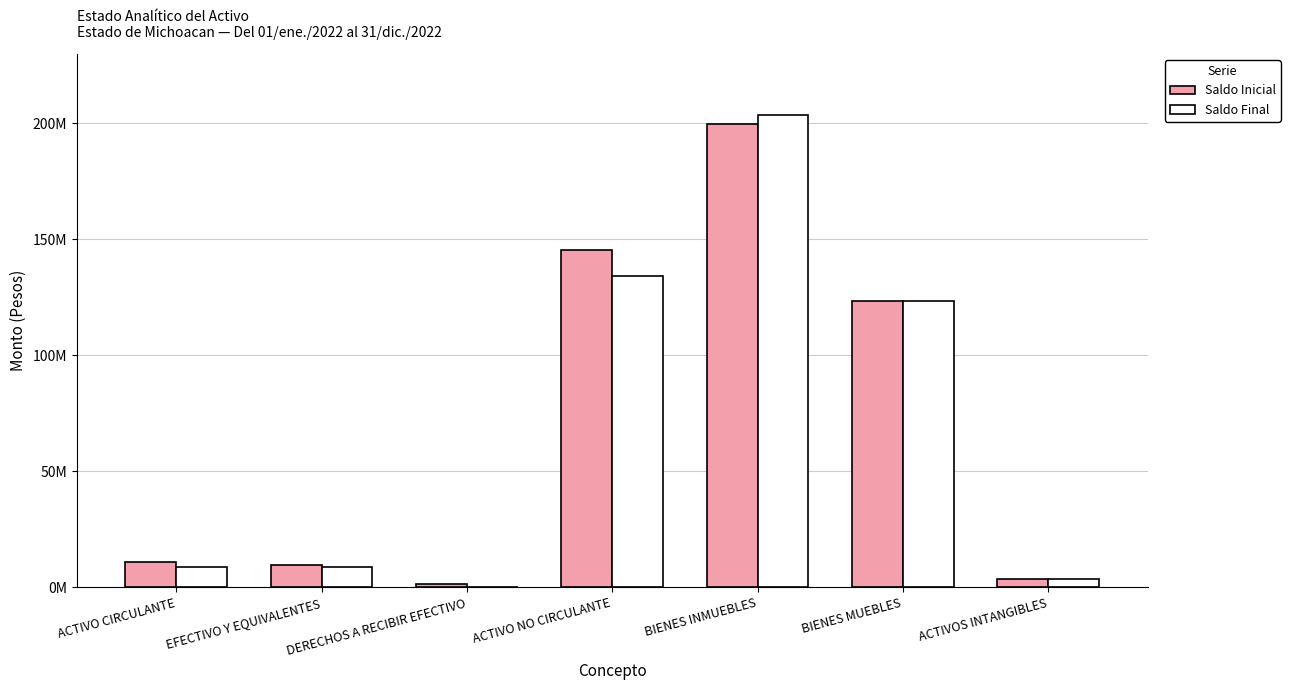

At which label is Saldo Inicial closest to 100761048?

BIENES MUEBLES